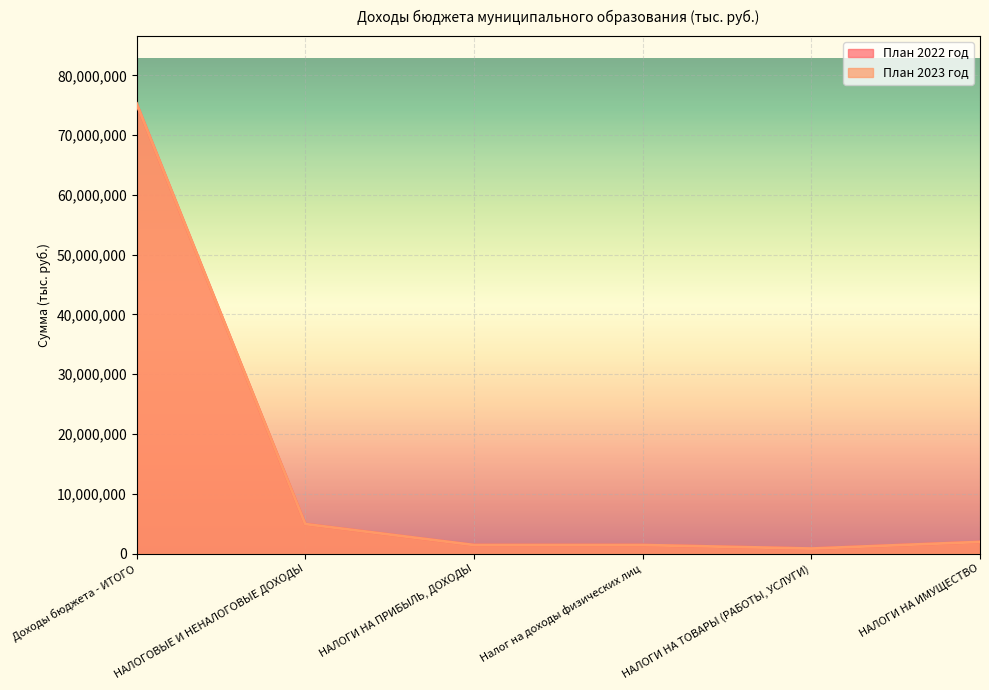

At which category is the sum across all series the highest?

Доходы бюджета - ИТОГО